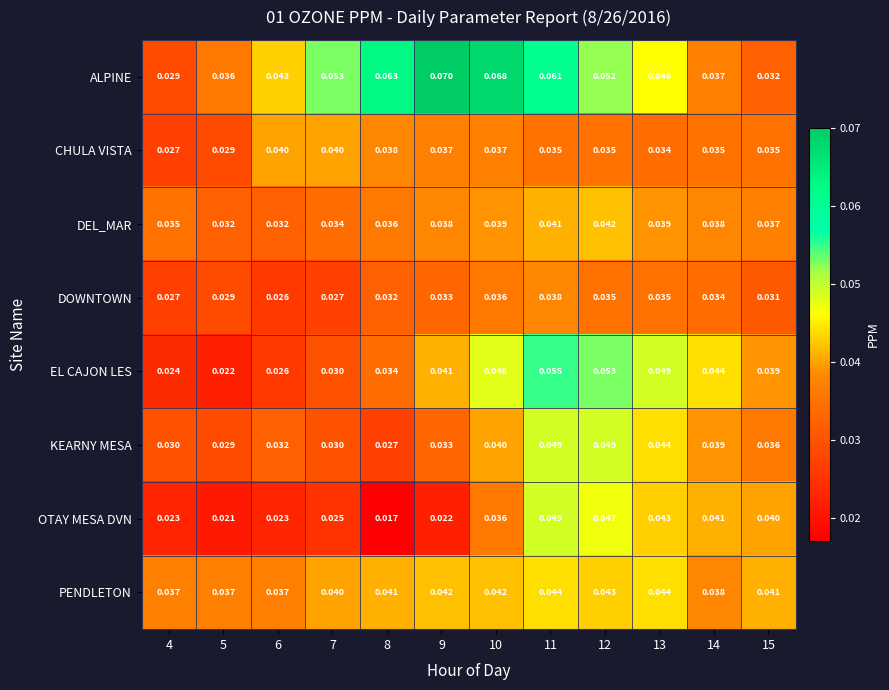

Is the value of ALPINE at 12 greater than the value of EL CAJON LES at 10?

Yes